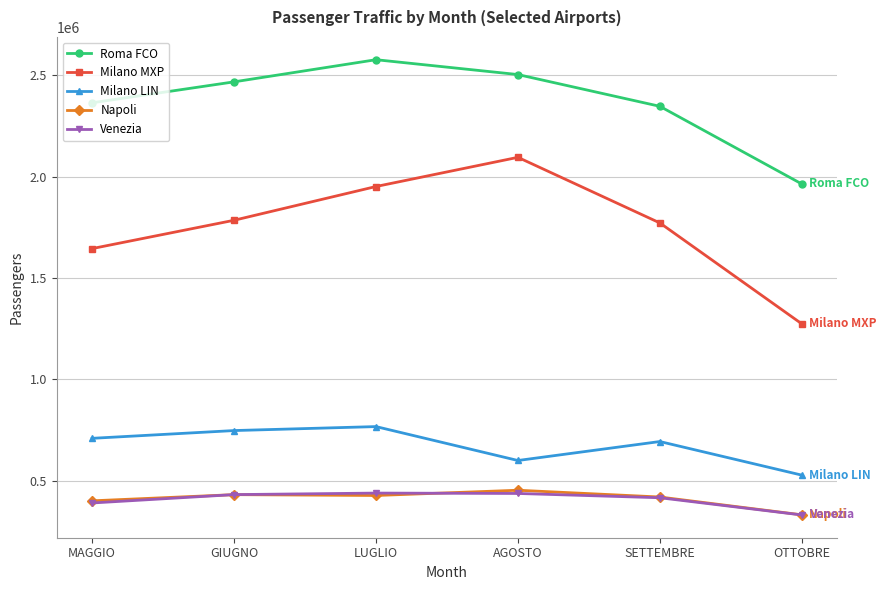

Where do Venezia and Napoli first cross each other?

MAGGIO and GIUGNO